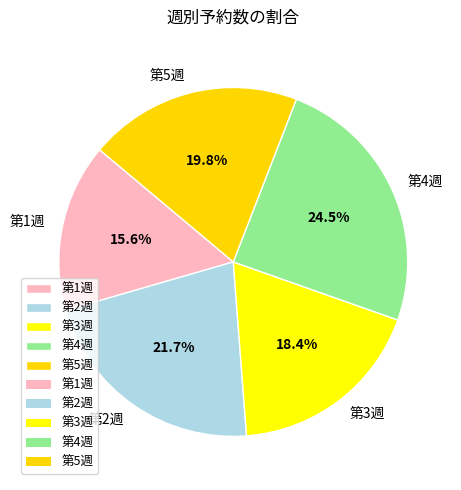

Approximately how many times larger is the value at 第4週 compared to 第2週?

1.1